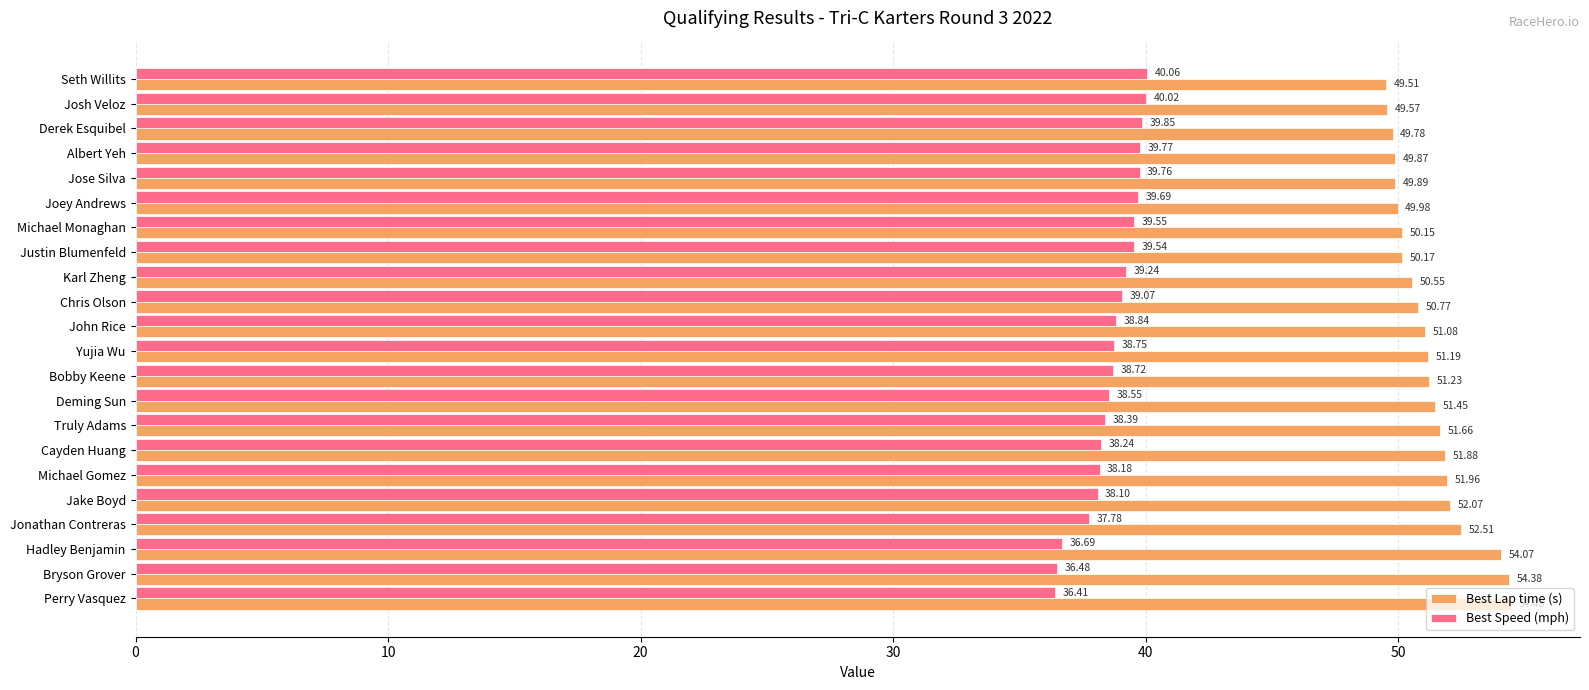

What is the minimum value shown in the chart?

36.4